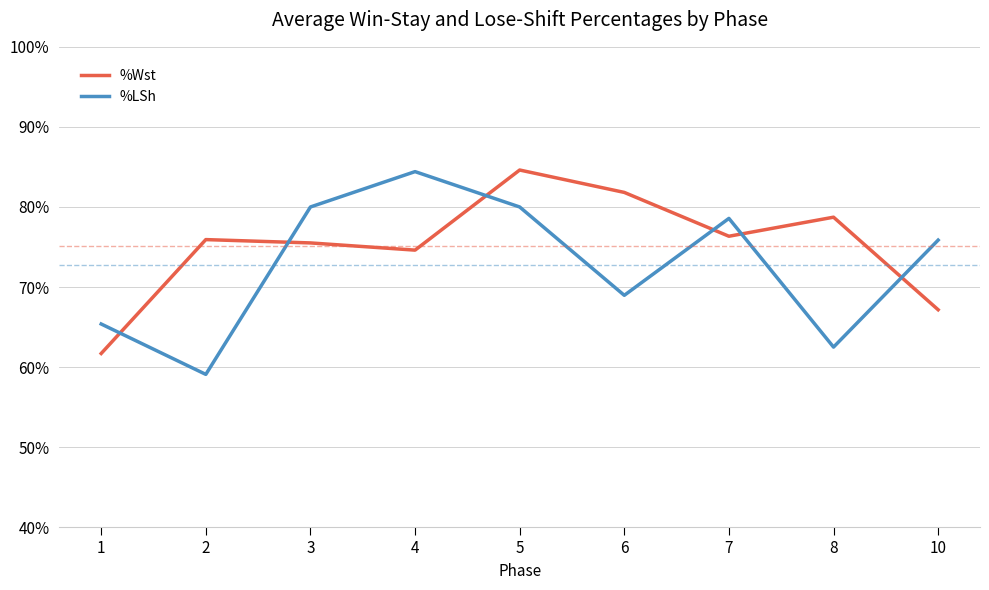

What is the maximum value shown in the chart?

84.6